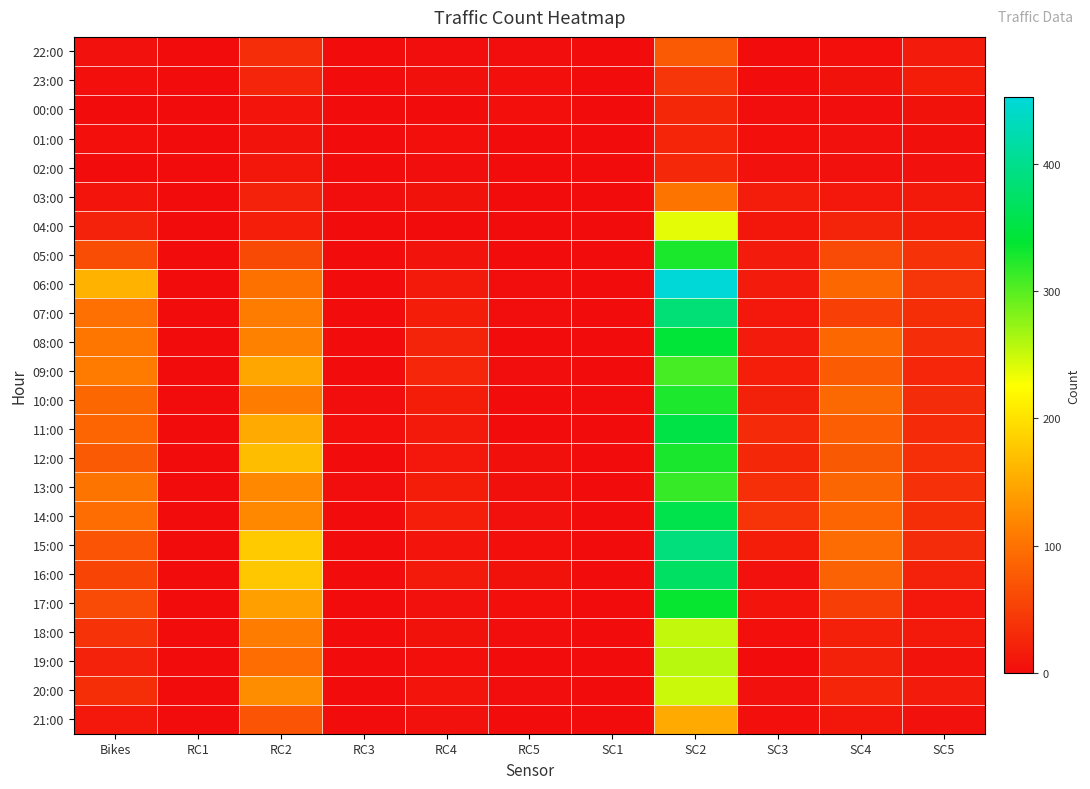

Rank the series by their maximum value, from lowest to highest.

01:00, 00:00, 02:00, 23:00, 22:00, 03:00, 21:00, 04:00, 20:00, 18:00, 19:00, 09:00, 13:00, 10:00, 05:00, 12:00, 17:00, 08:00, 11:00, 14:00, 16:00, 07:00, 15:00, 06:00